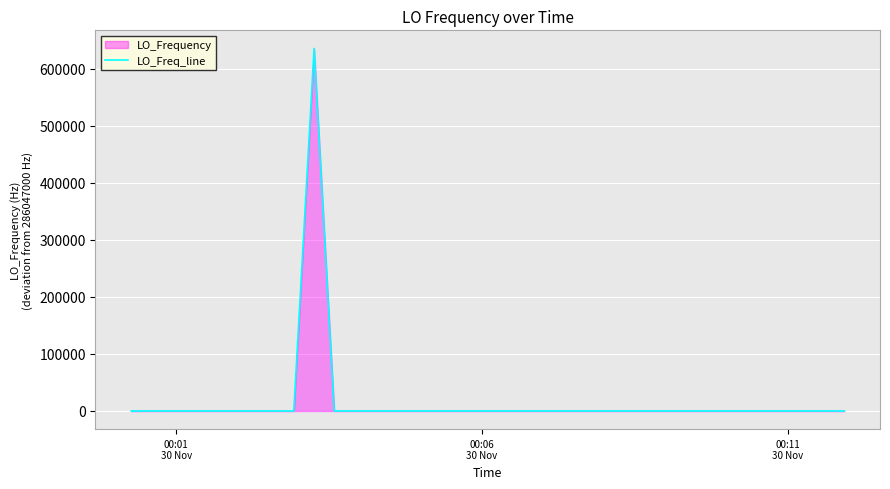

How many points are lower than both their immediate neighbors (excluding endpoints)?

12